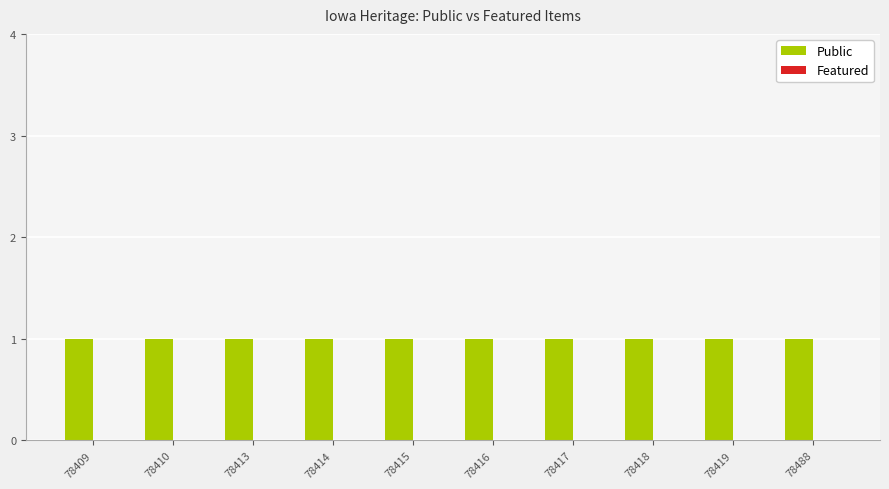

The value of Featured at 78413 is 0. True or false?

True